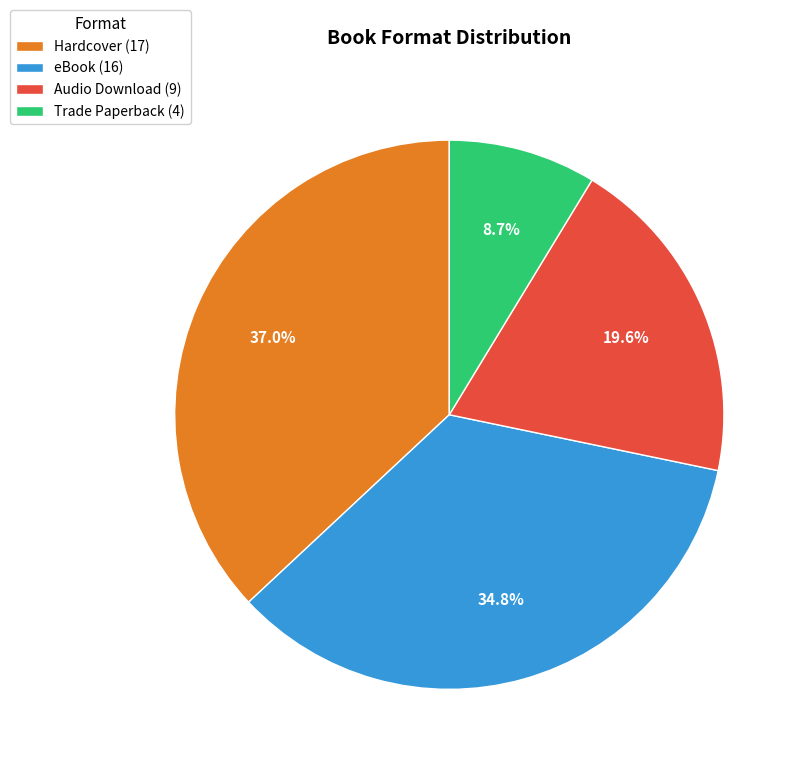

Which category has the smallest portion of the pie?

Trade Paperback (4)